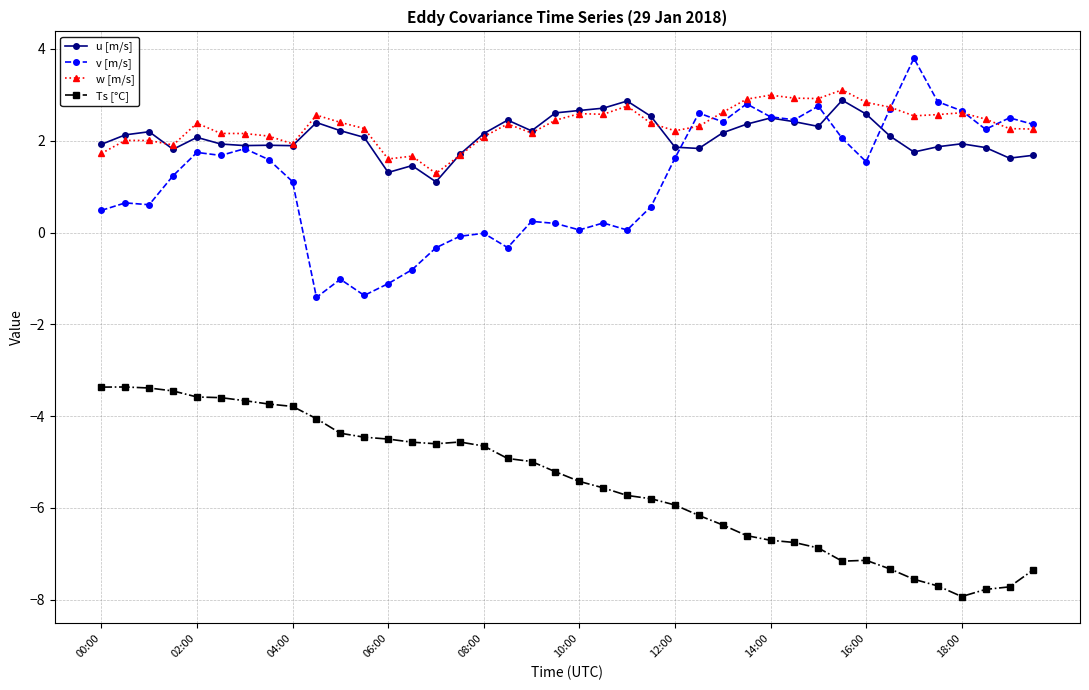

True or false: w [m/s] and Ts [°C] intersect in this chart.

False